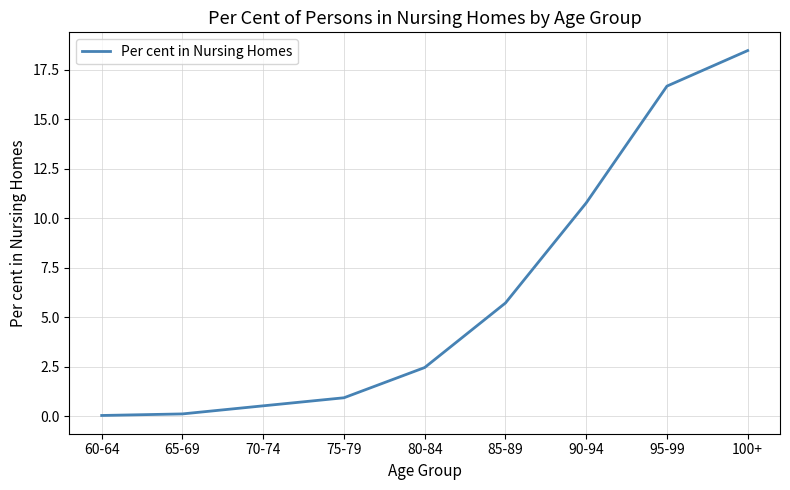

Where does the data first go above 2?

80-84